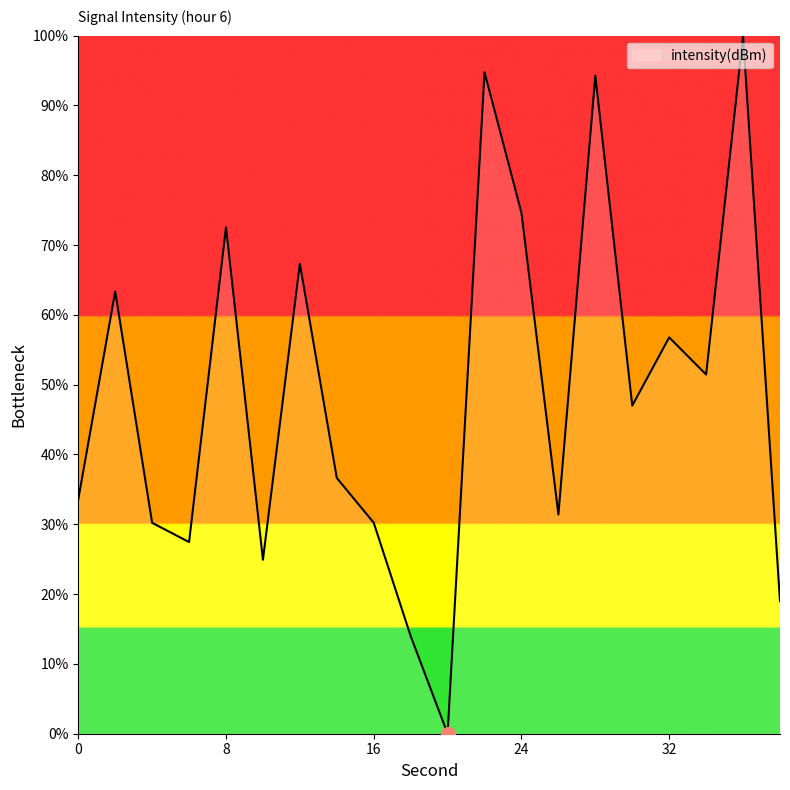

What is the difference between the maximum and minimum values?

100.0